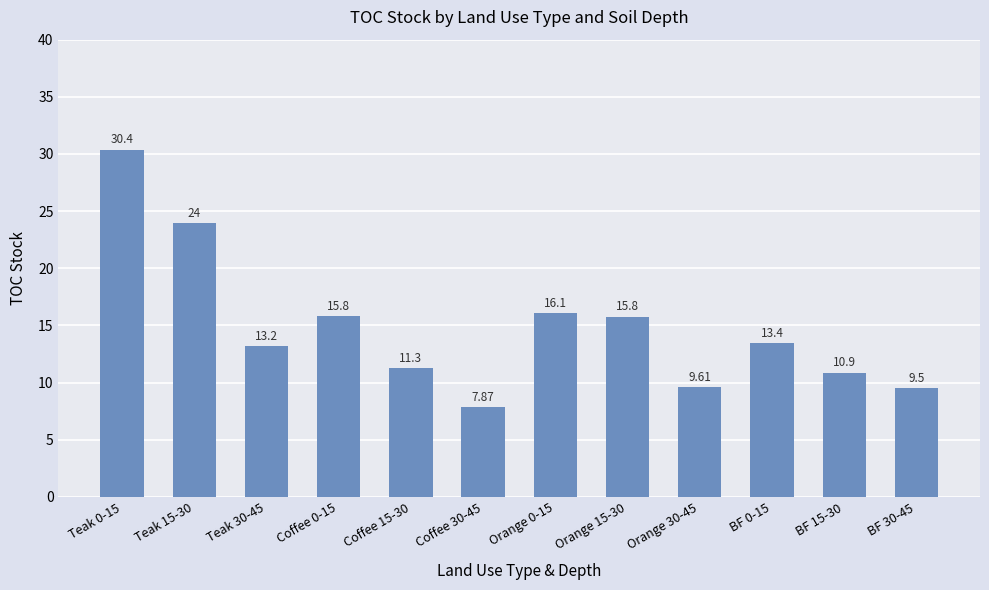

Which has a higher value, Orange 0-15 or Orange 15-30?

Orange 0-15